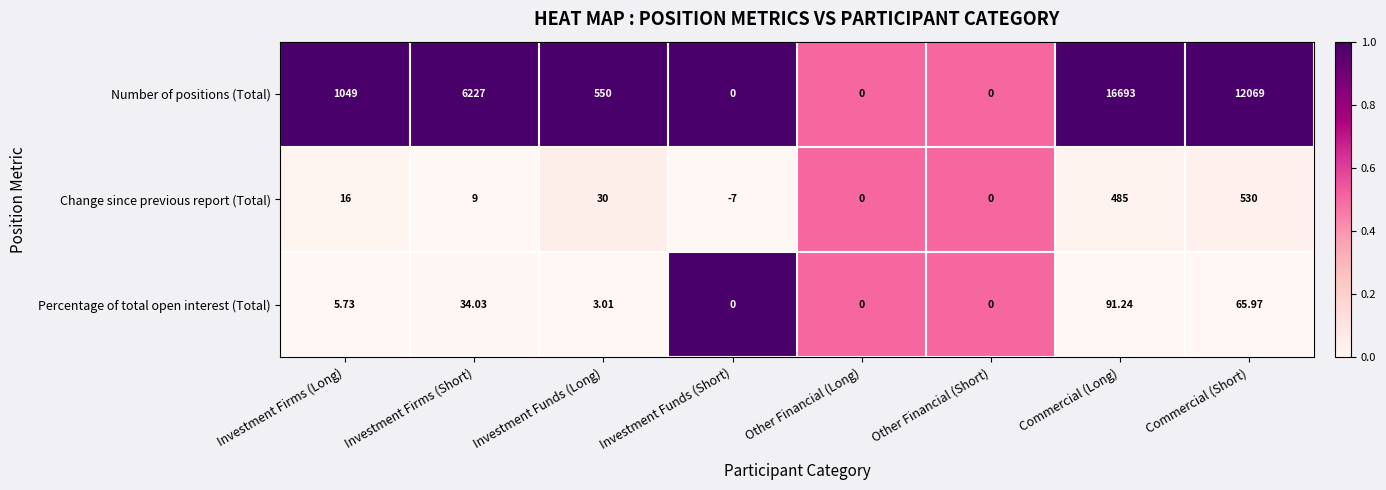

Which series has the largest total across all categories?

Number of positions (Total)